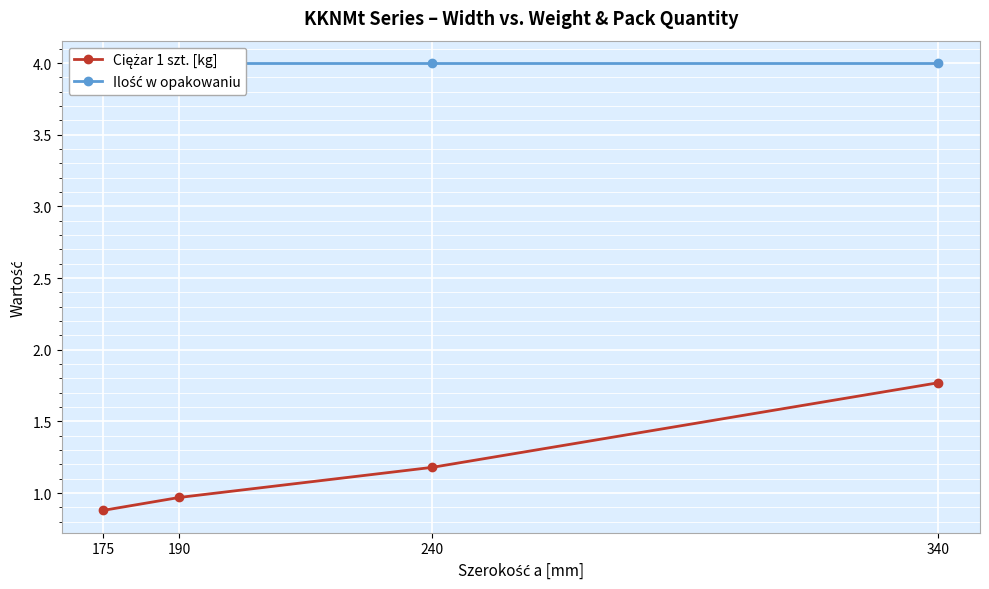

Is it true that Ciężar 1 szt. [kg] equals 1.5 at 190?

False